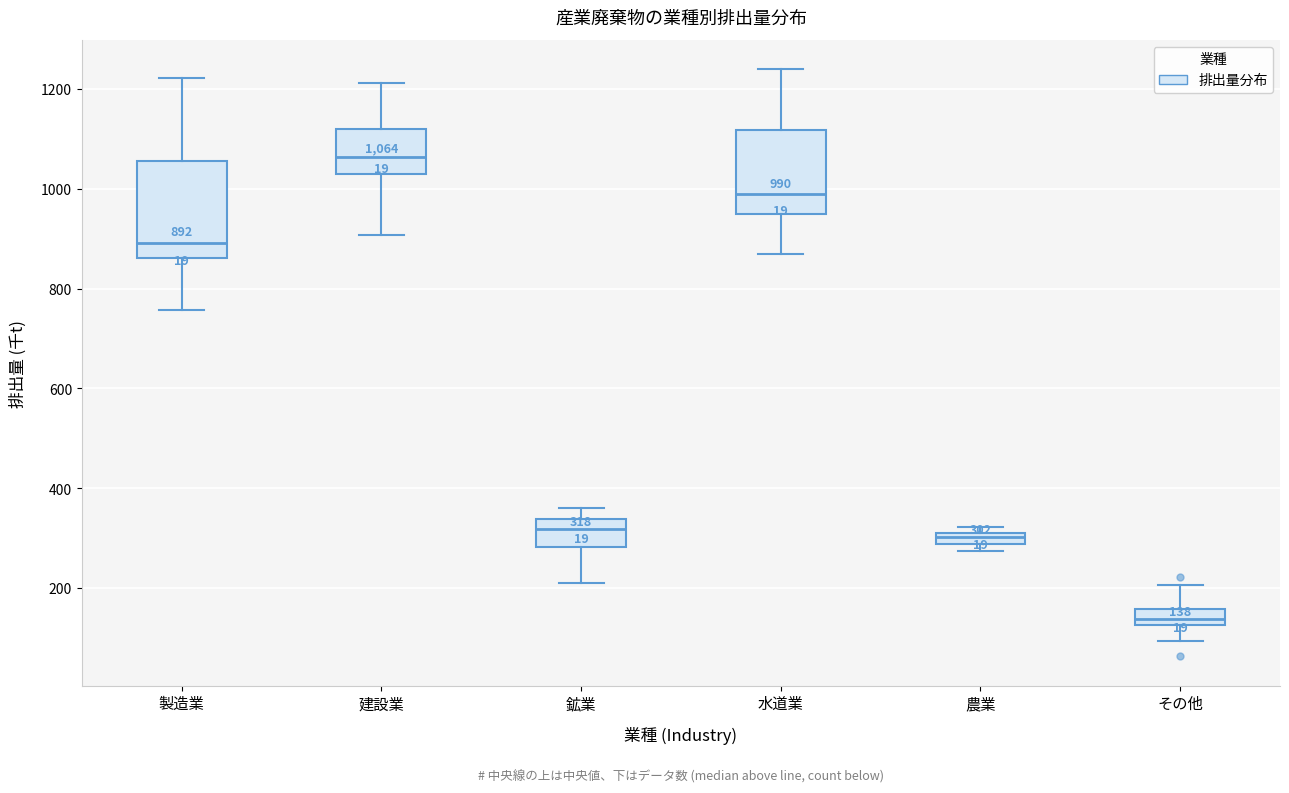

Comparing the boxes themselves (not the whiskers), which one is the tallest?

製造業